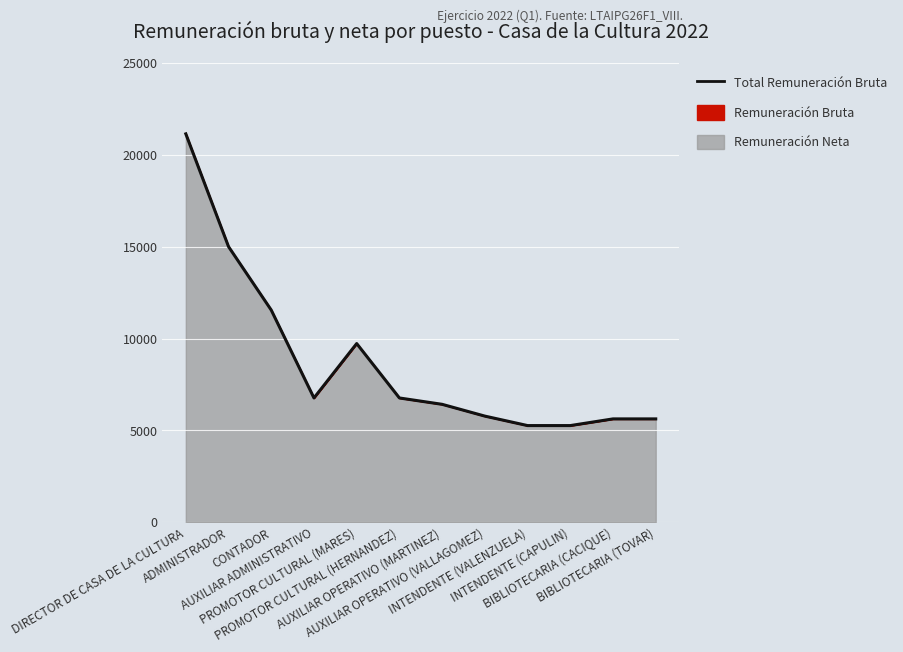

The chart shows a value of 17699 at CONTADOR. True or false?

False